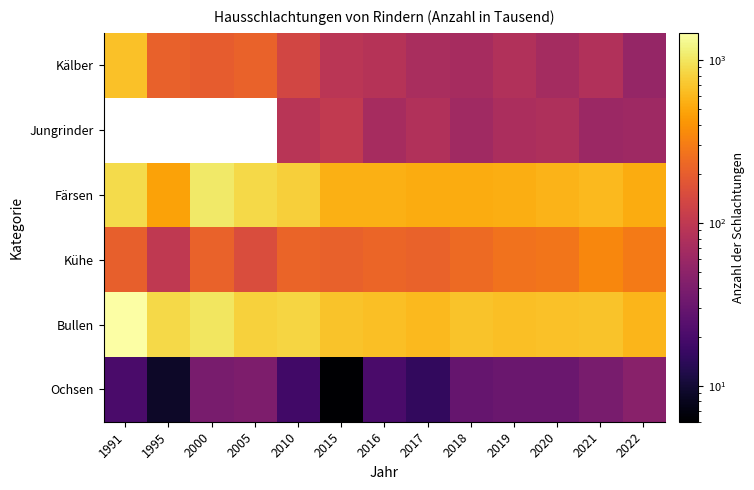

Where does the Ochsen series first go above 29?

2000